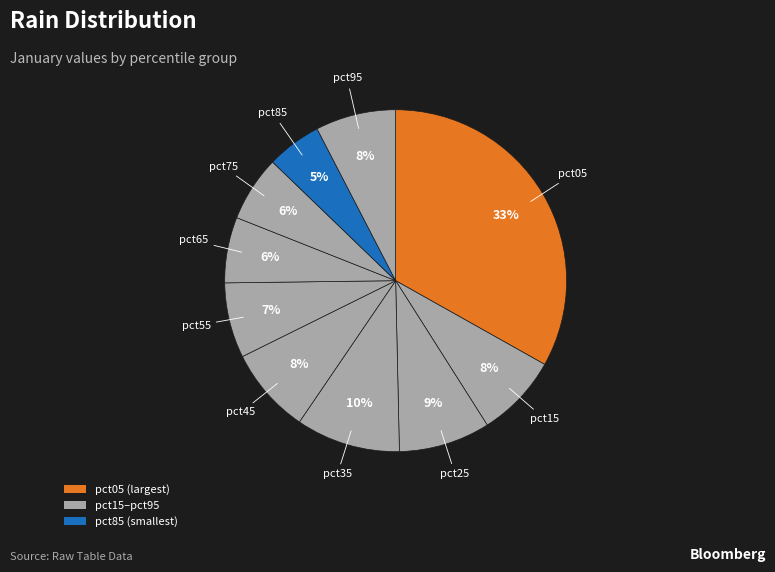

What is the smallest slice in the pie chart?

pct85